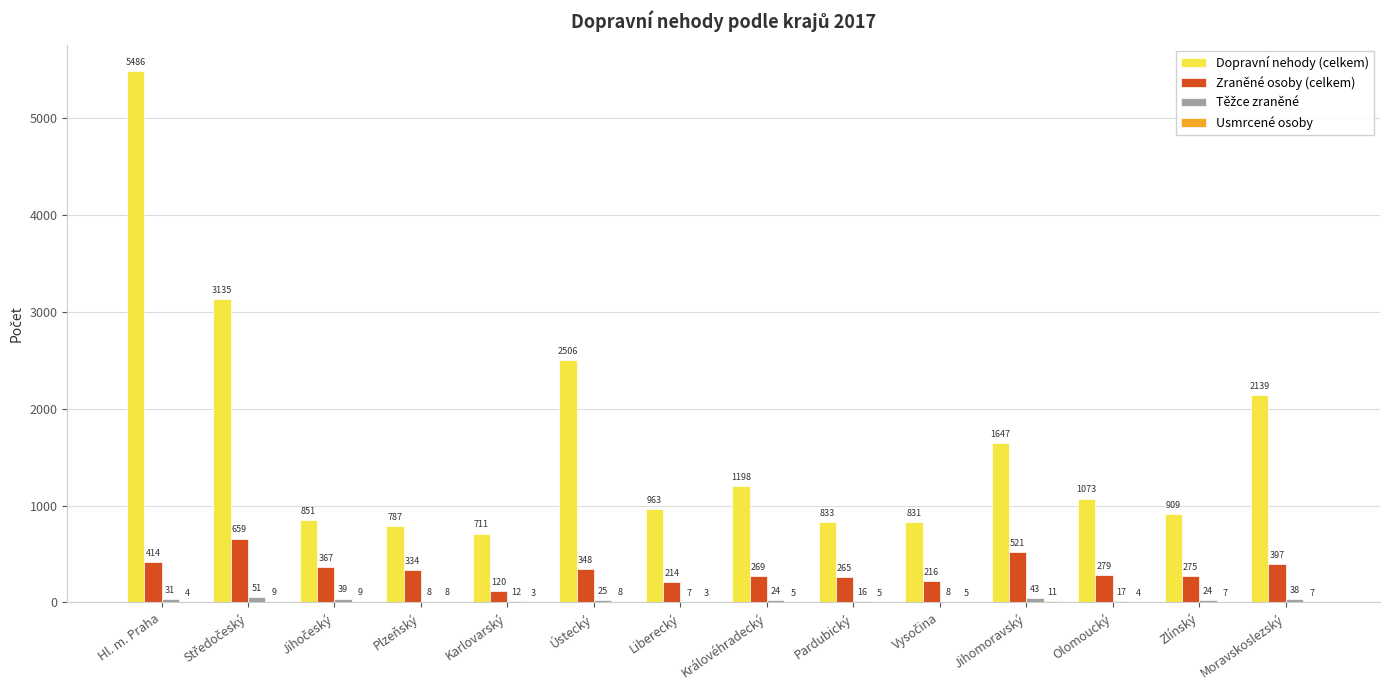

At which category does the chart reach its peak across all series?

Hl. m. Praha